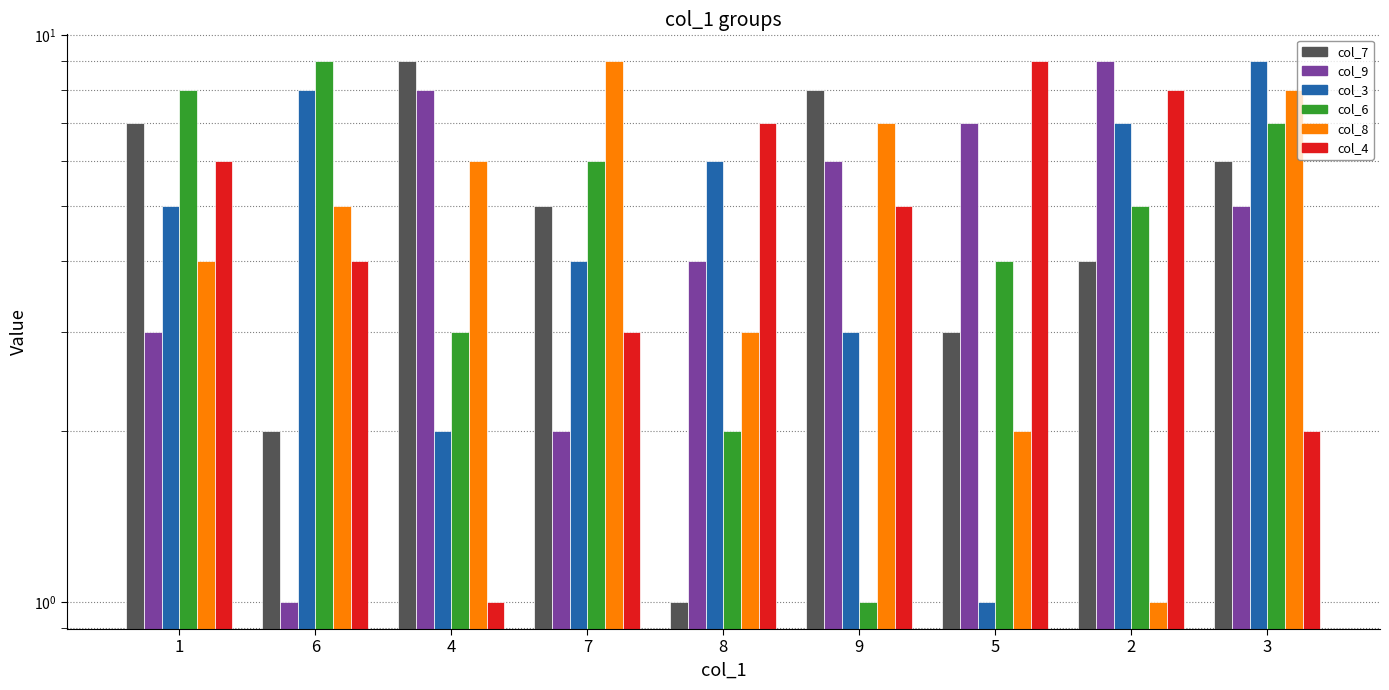

Is the value of col_9 at 3 greater than the value of col_3 at 4?

Yes